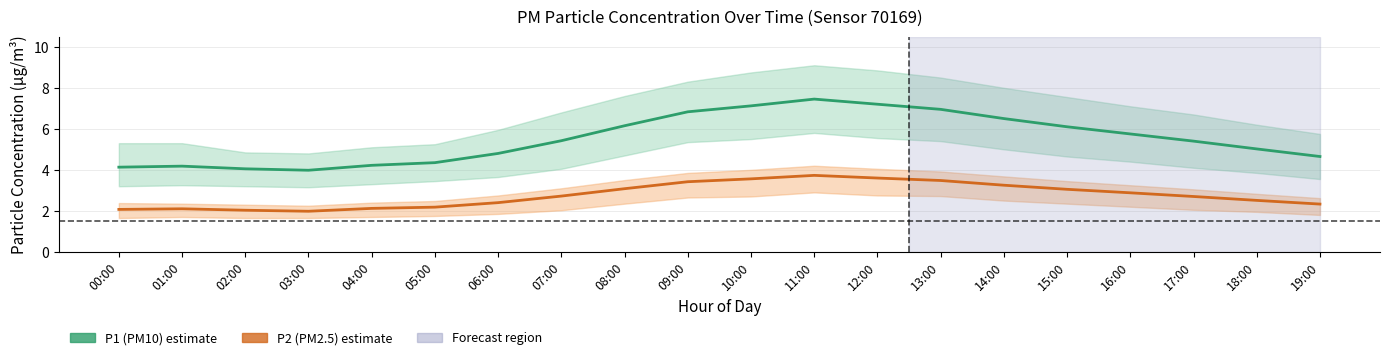

What position from the left is 19:00?

20